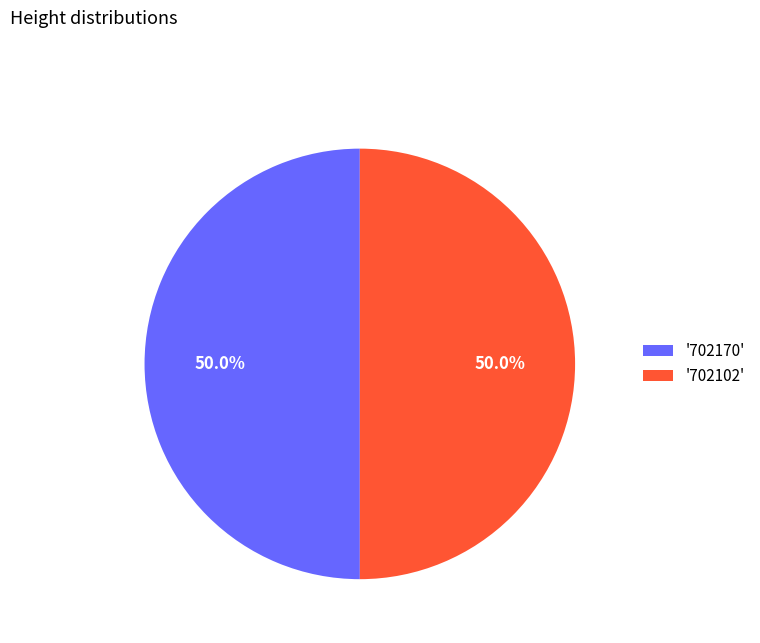

Approximately how many times larger is the value at '702170' compared to '702102'?

1.0